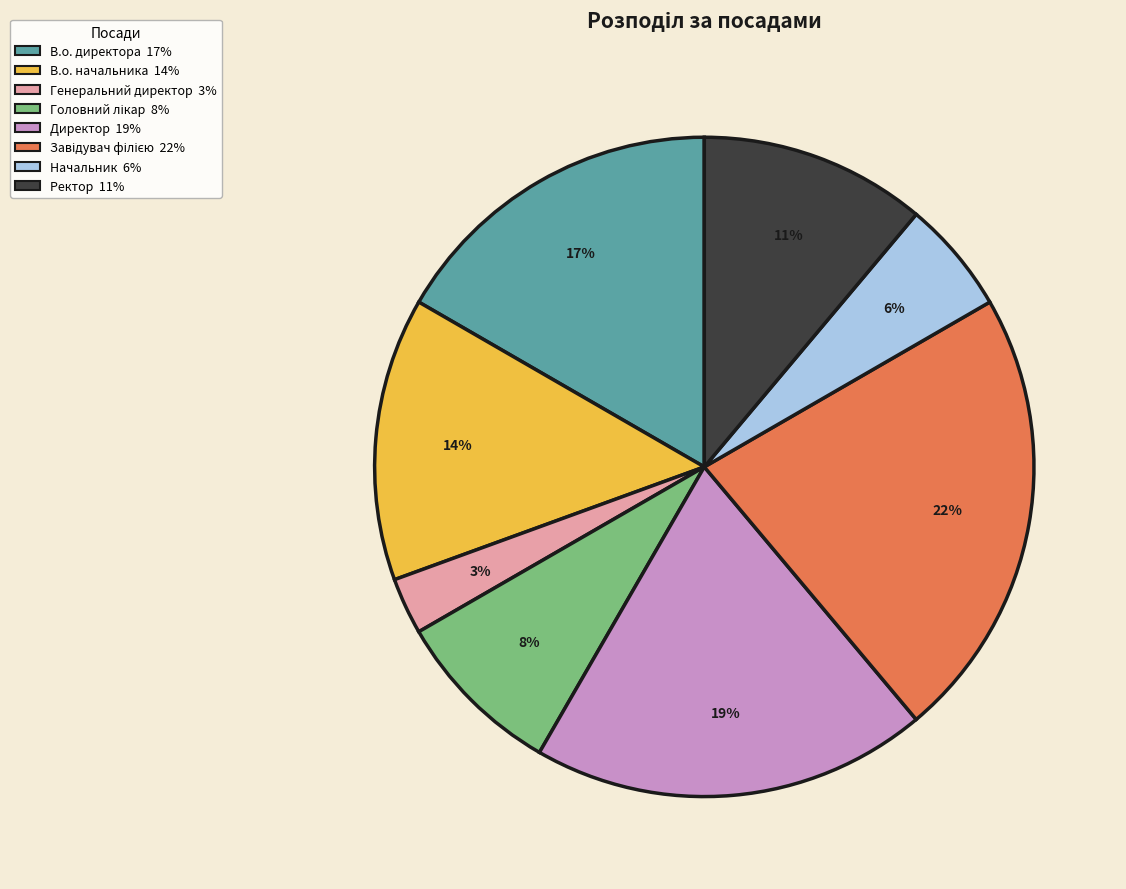

Is there any slice that represents more than half of the pie?

No